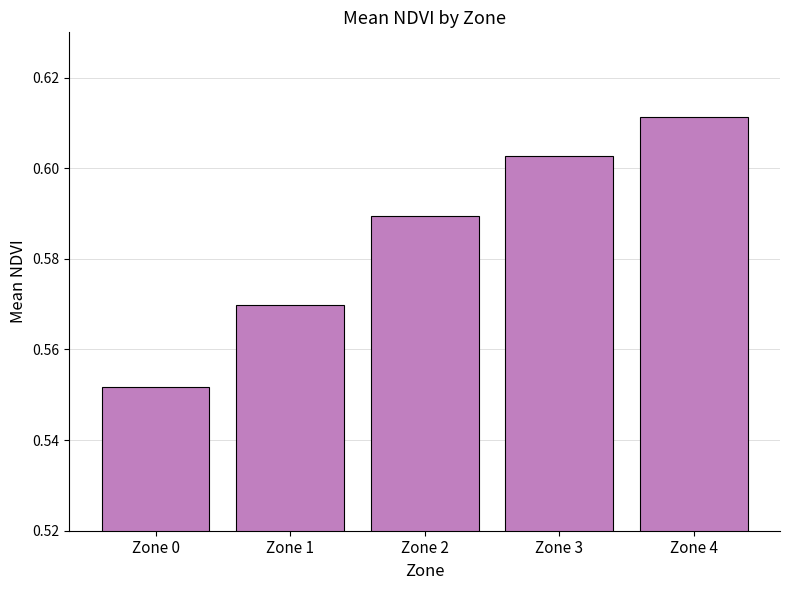

Count the number of categories in the chart.

5